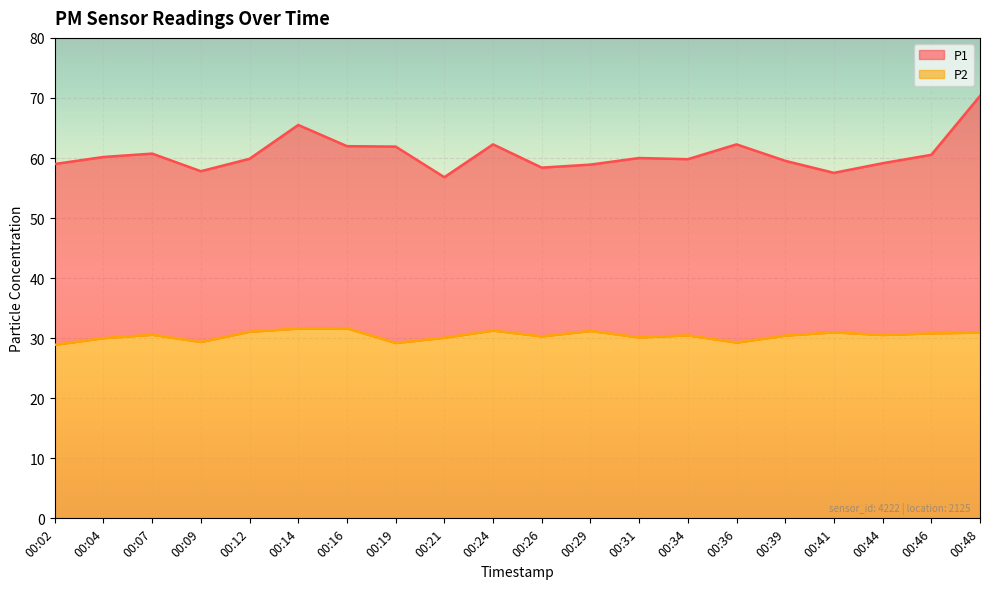

What is the value of the P1 point at the 2nd from the left?

60.2